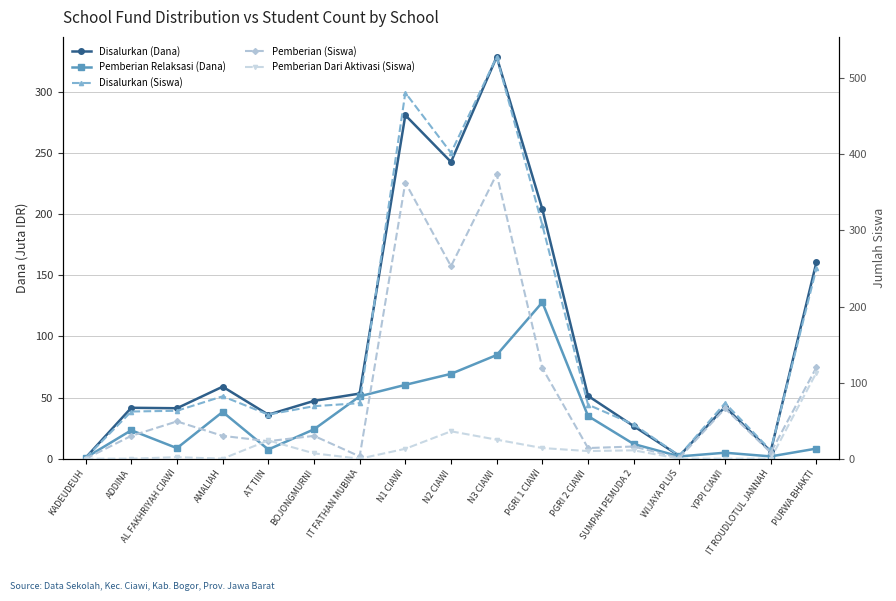

What position from the right is WIJAYA PLUS?

4